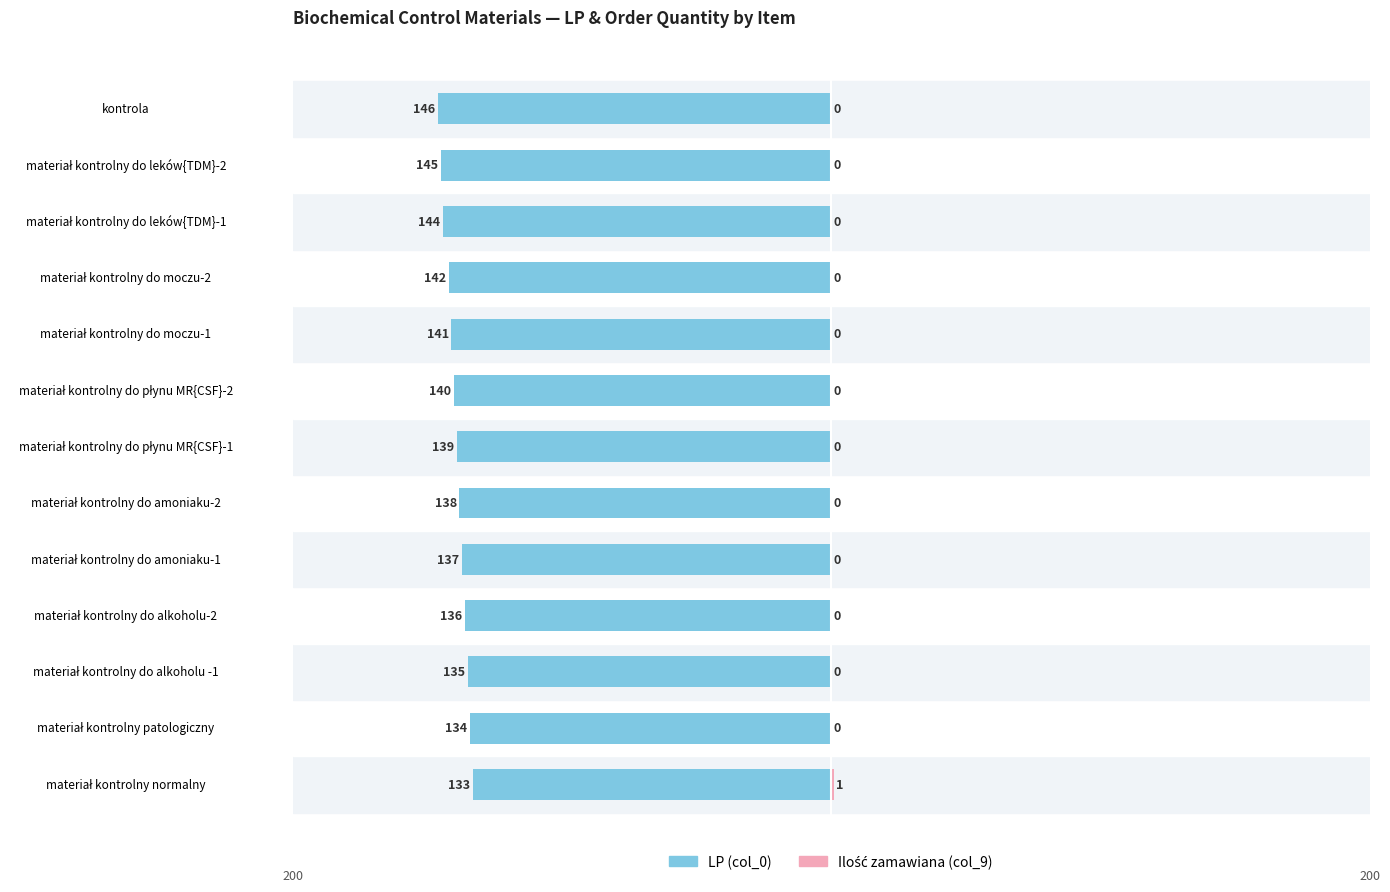

What is the difference between the second highest and second lowest values in the LP (col_0) series?

11